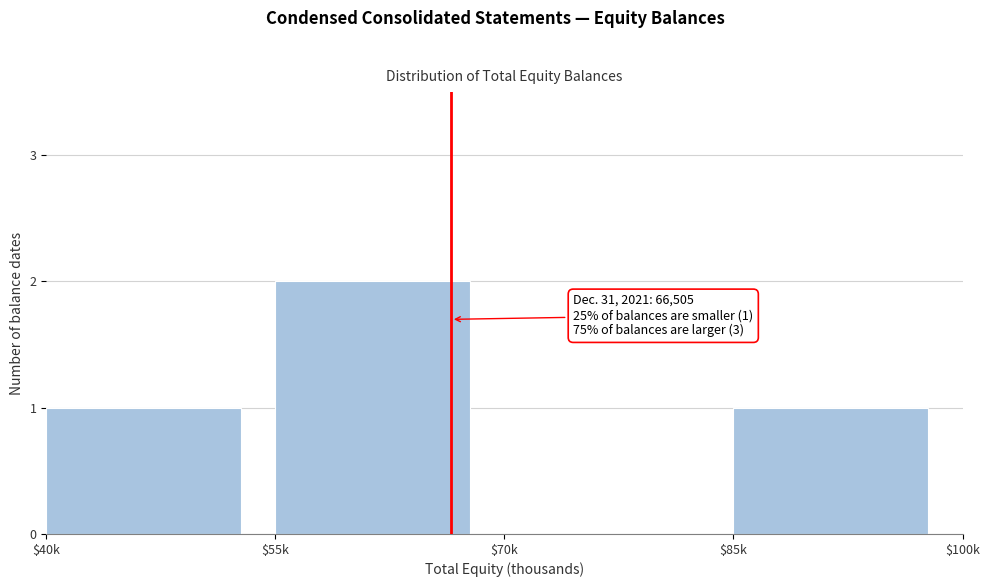

Which category has the highest value across all series?

$55k